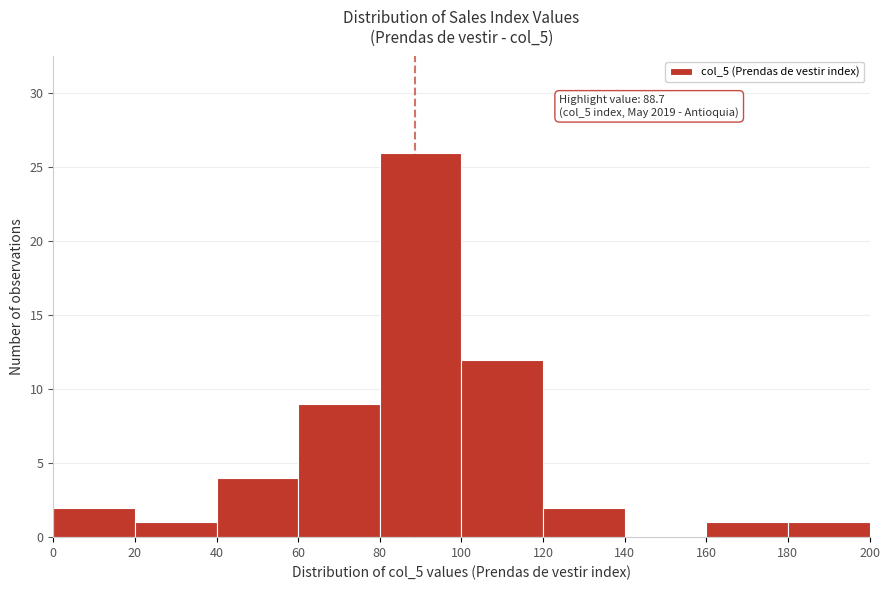

Over which range of the x-axis is the bar tallest?

80 to 100